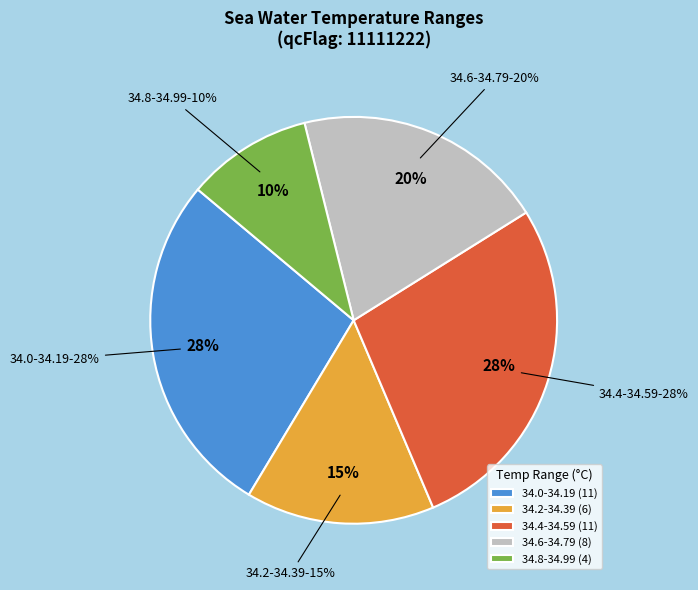

True or false: 20 accounts for 10% of the total.

False